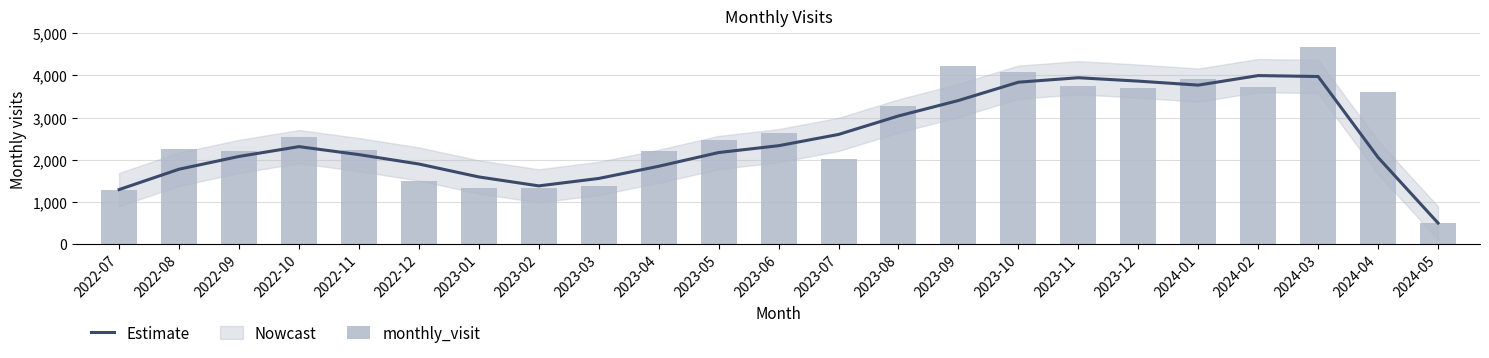

Which series has the largest total across all categories?

monthly_visit